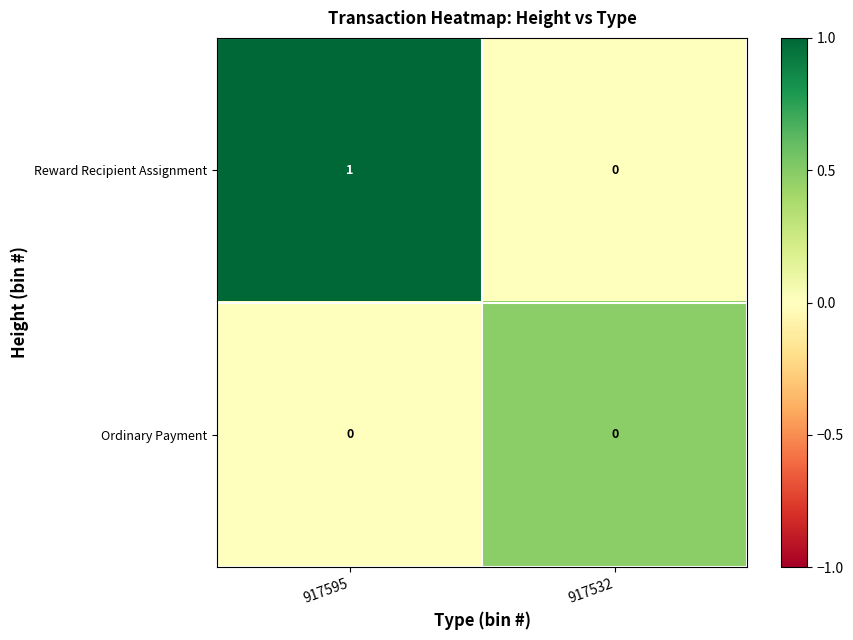

The value of Reward Recipient Assignment at 917595 is 1. True or false?

True